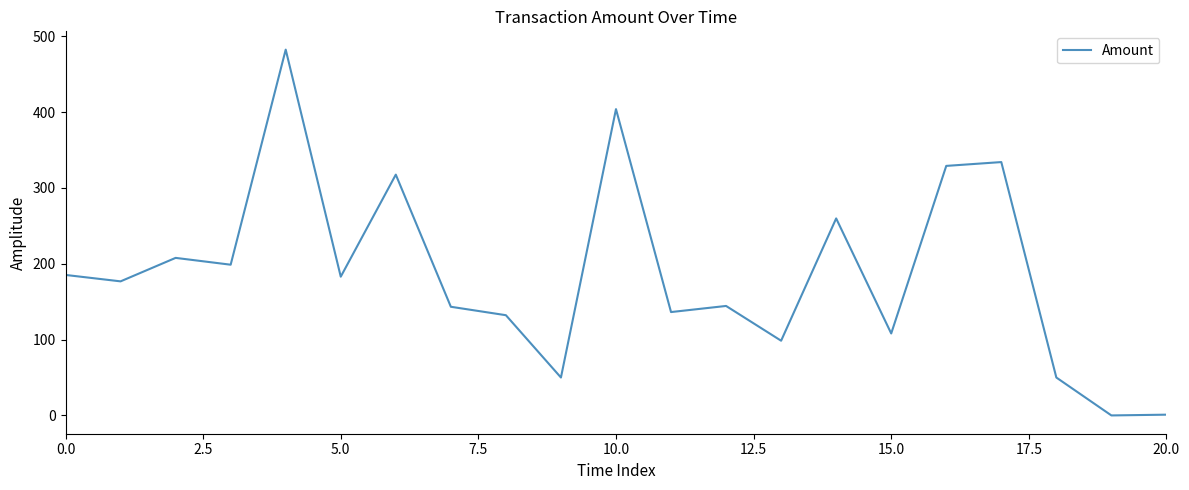

What is the difference between the maximum and minimum values?

482.5